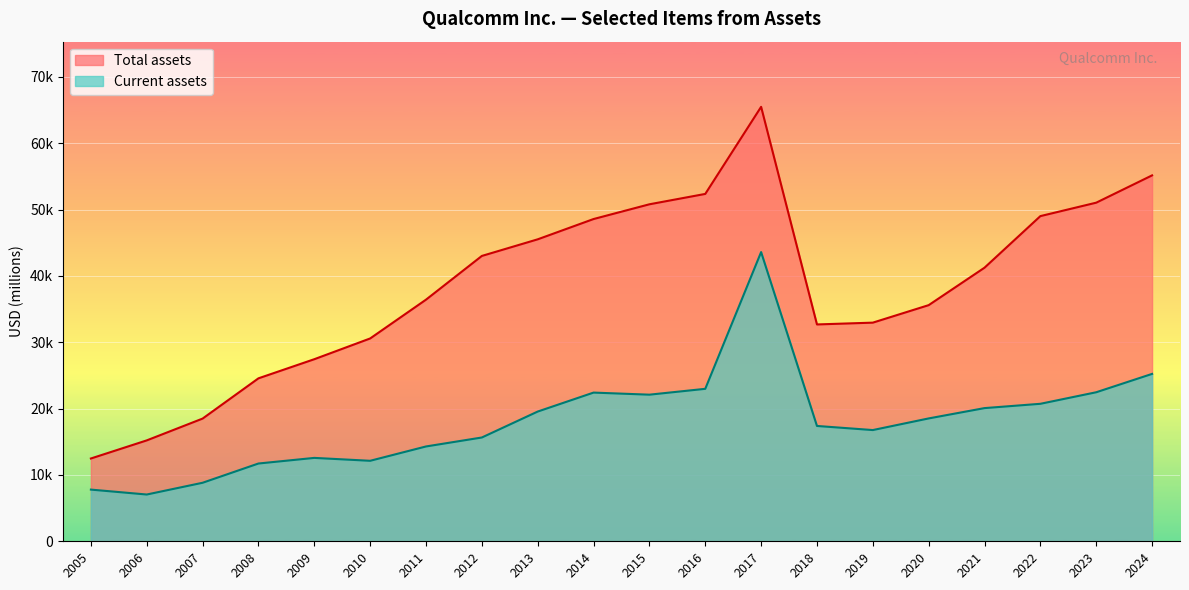

What is the total value across all series at 2020?

54113